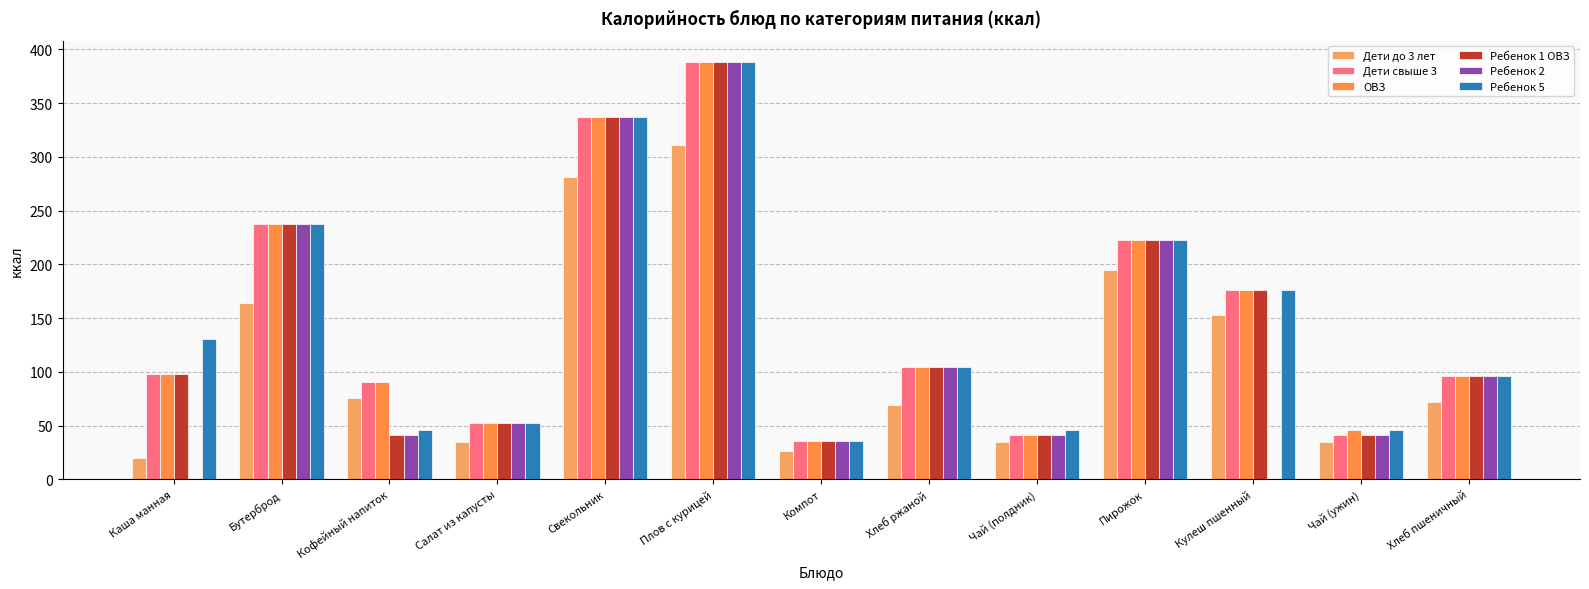

What is the sum of all Ребенок 1 ОВЗ values?

1873.0